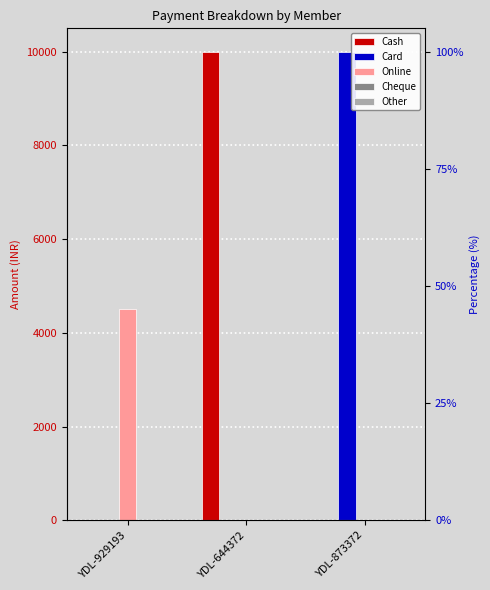

Between YDL-873372 and YDL-929193, which is larger?

YDL-873372